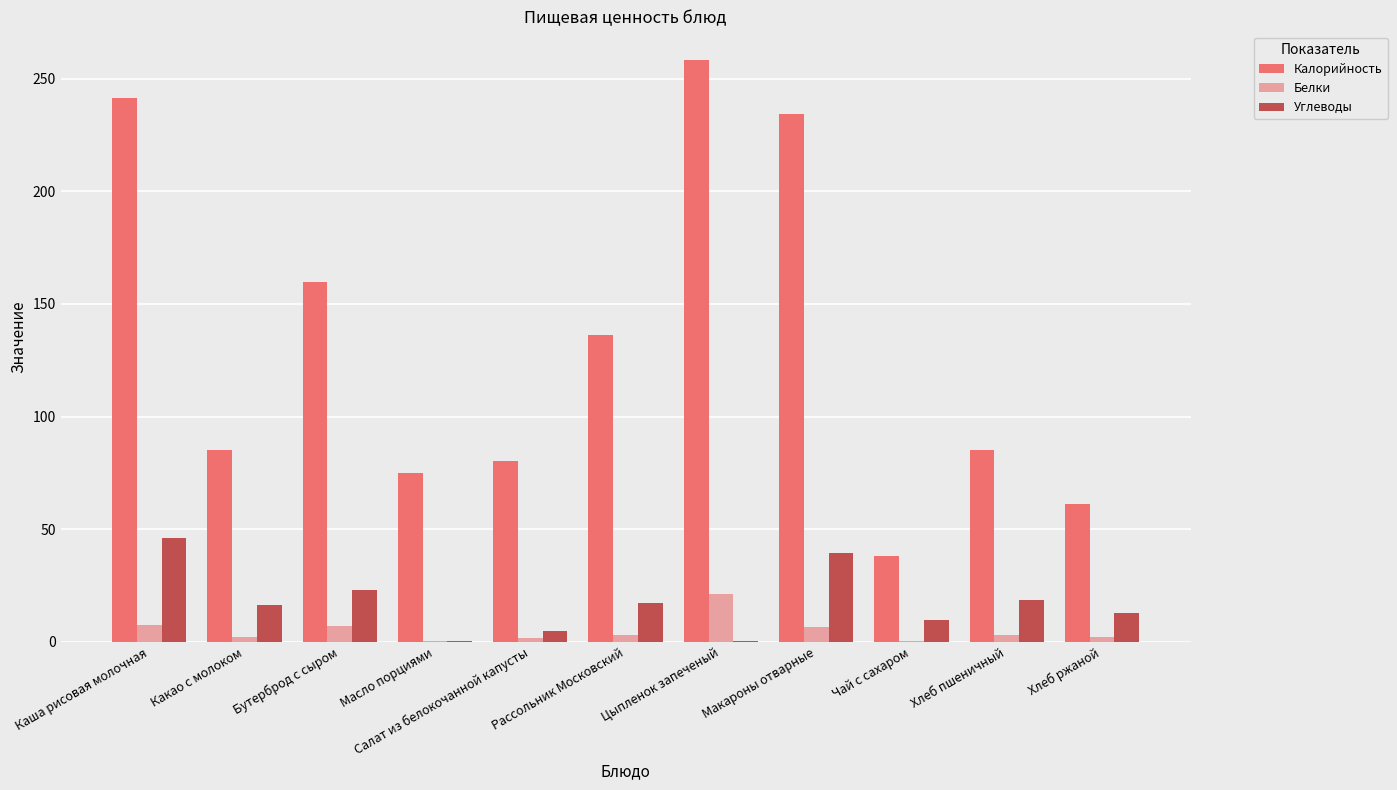

How many groups of bars are there?

11